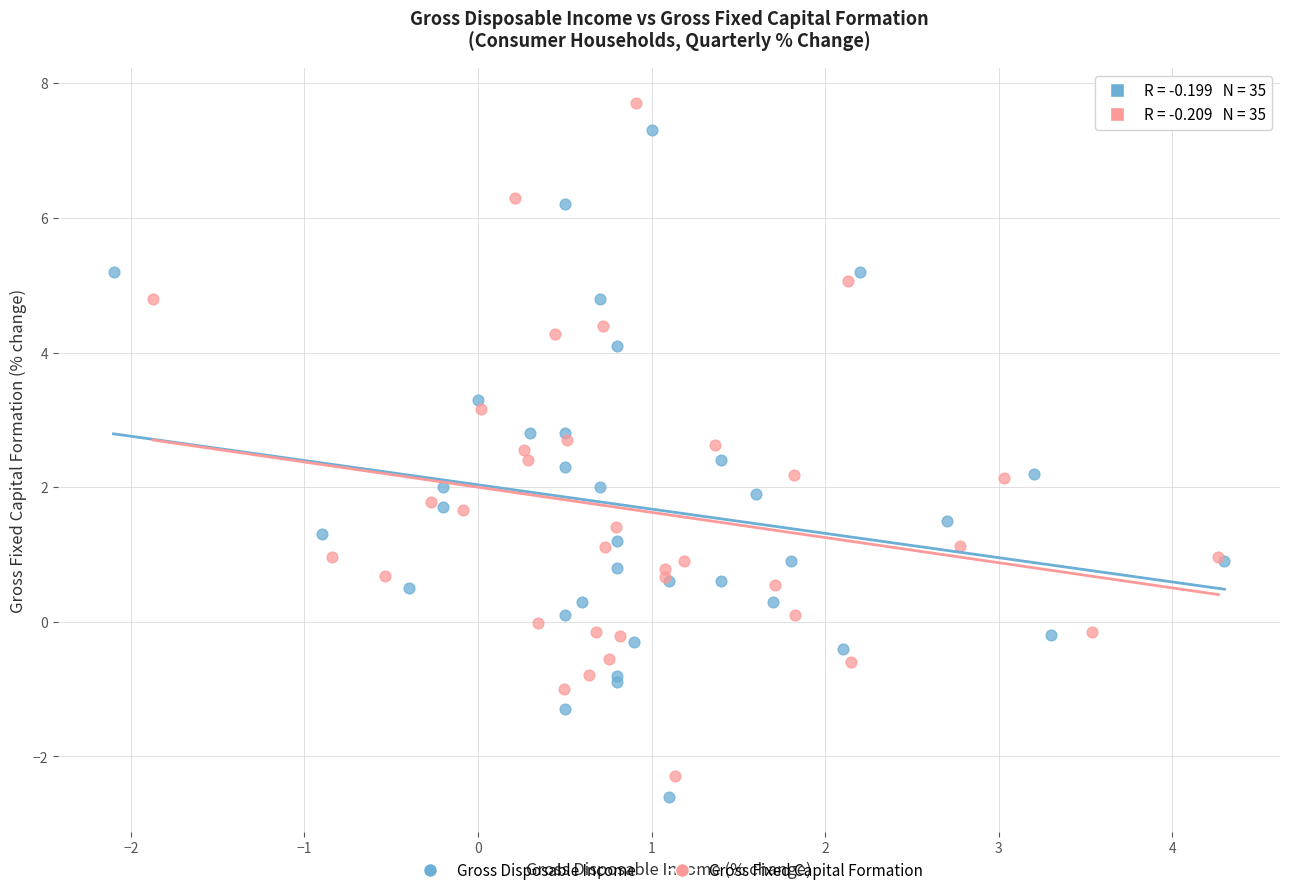

Which series has the largest Y range (max minus min)?

Gross Fixed Capital Formation